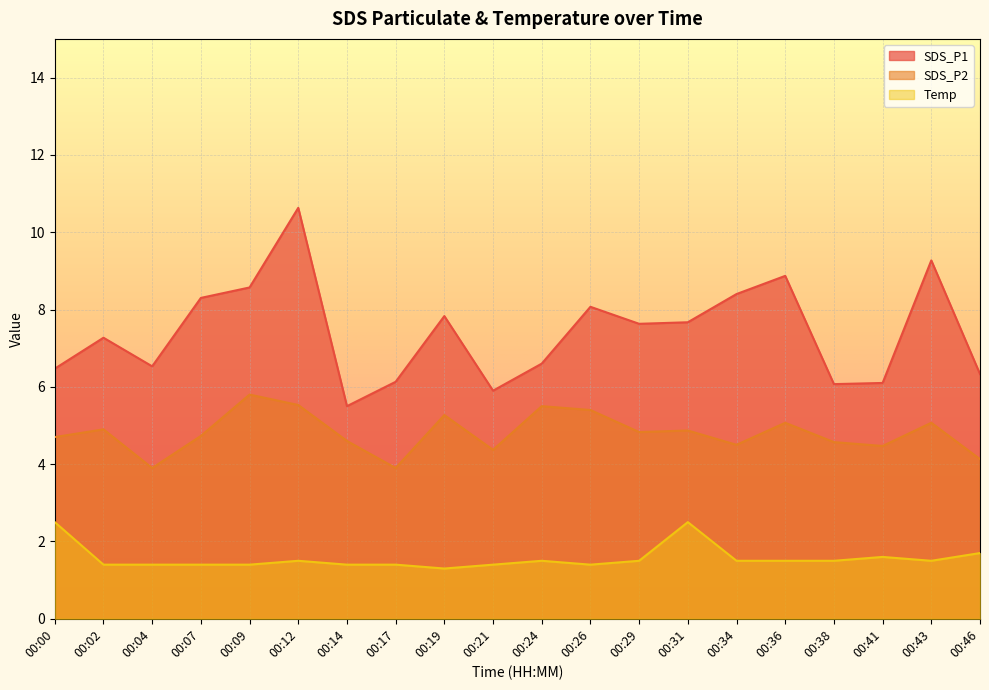

How many interior local peaks does the SDS_P2 series have?

7